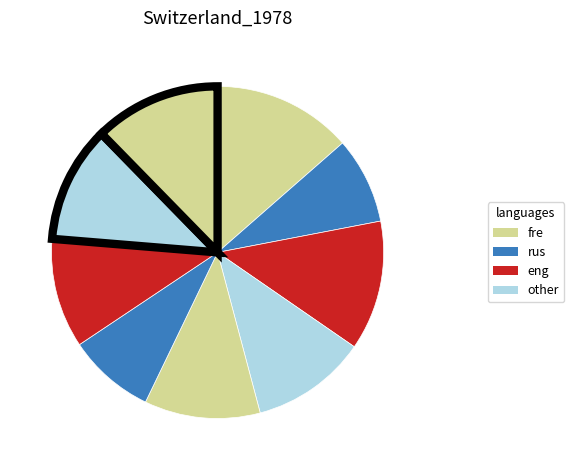

How many segments does this pie chart have?

9